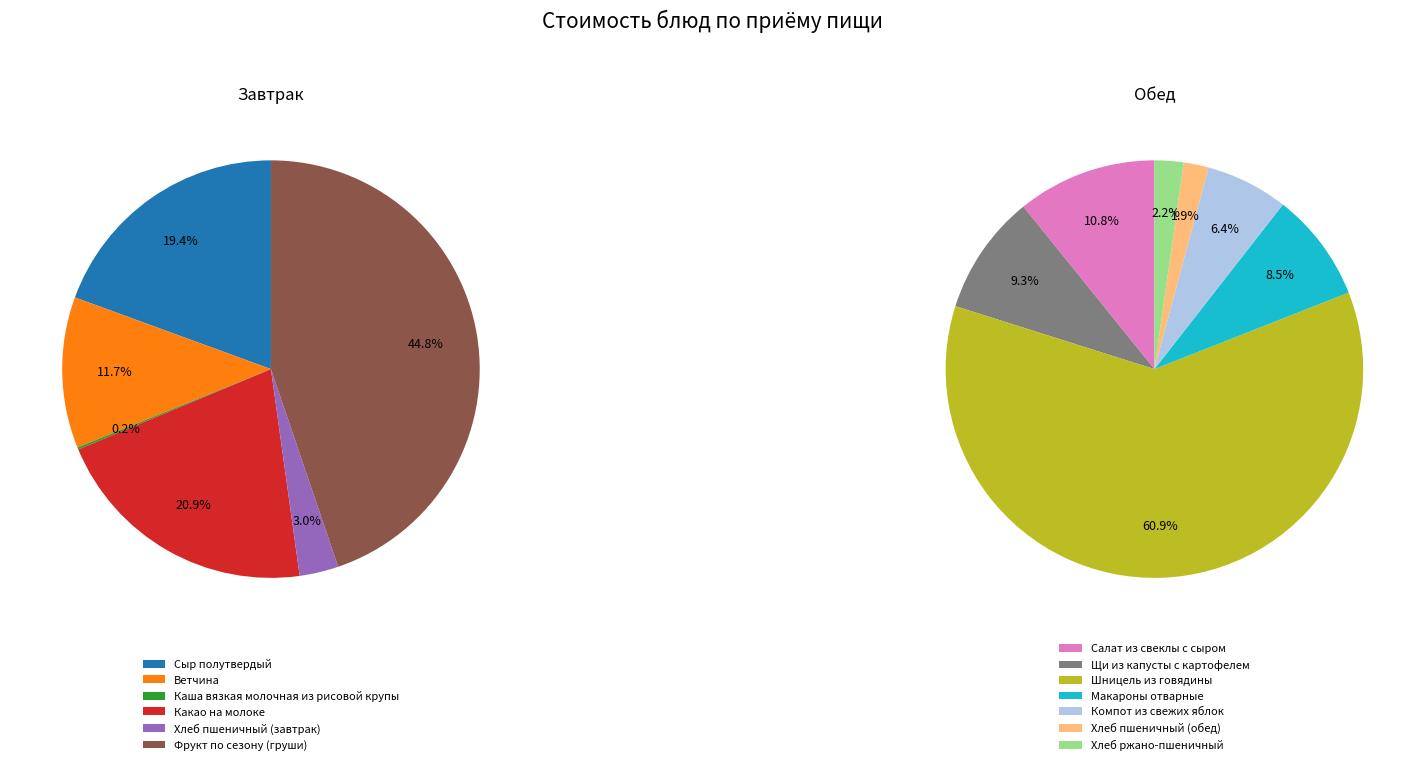

Is there a majority slice in this chart?

No